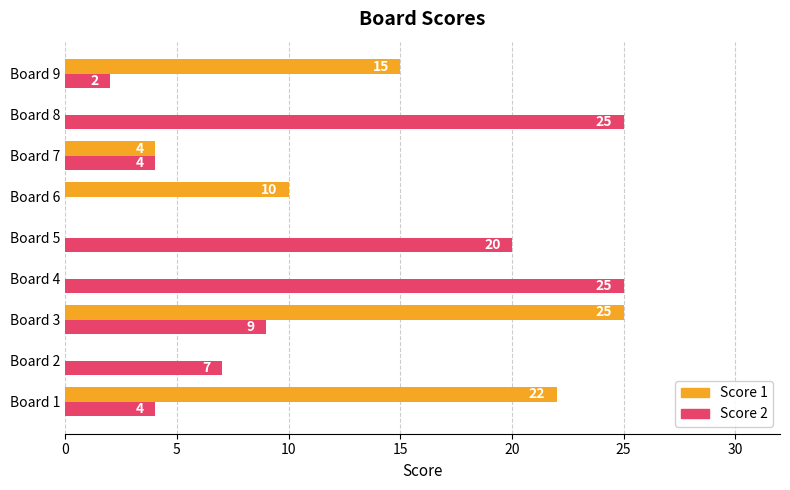

The value of Score 2 at Board 7 is 4. True or false?

True